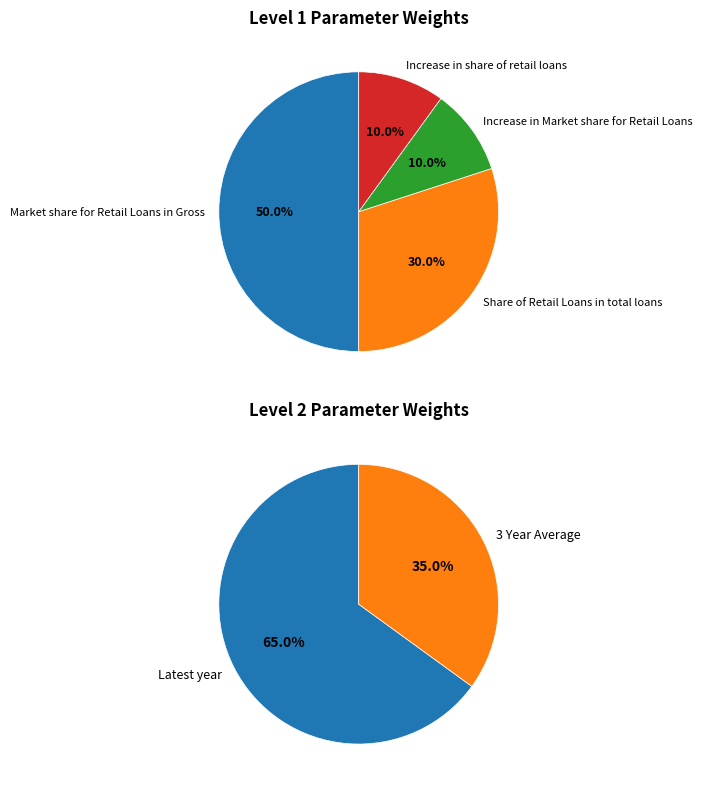

To the nearest percent, what portion does Market share for Retail Loans in Gross represent?

50%